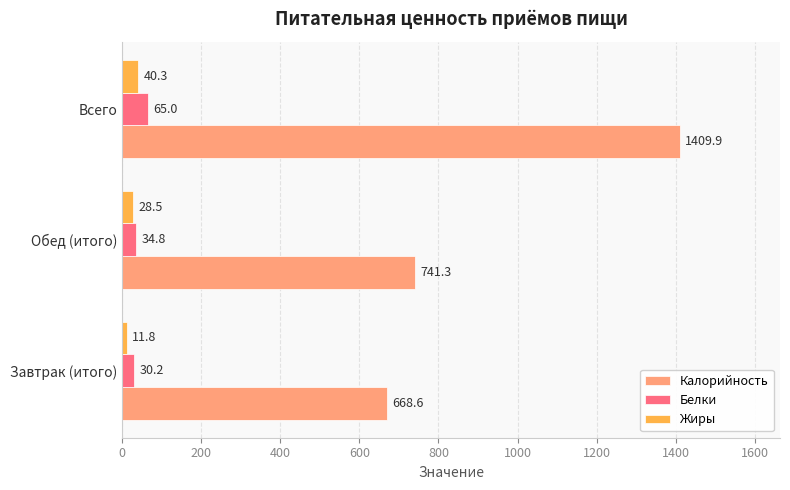

Between Обед (итого) and Всего, which series saw the biggest shift?

Калорийность